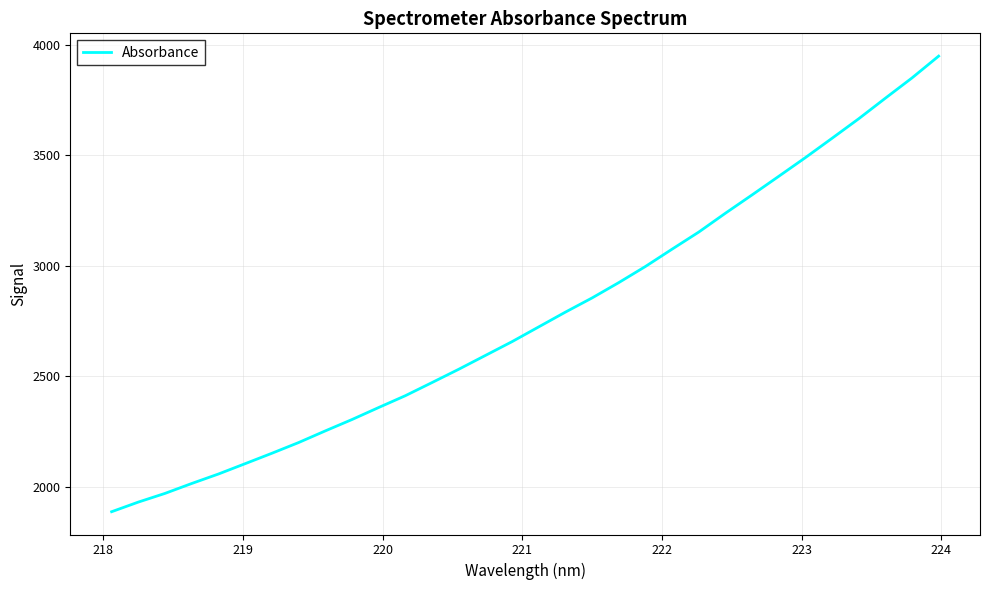

What is the minimum value shown in the chart?

1887.1